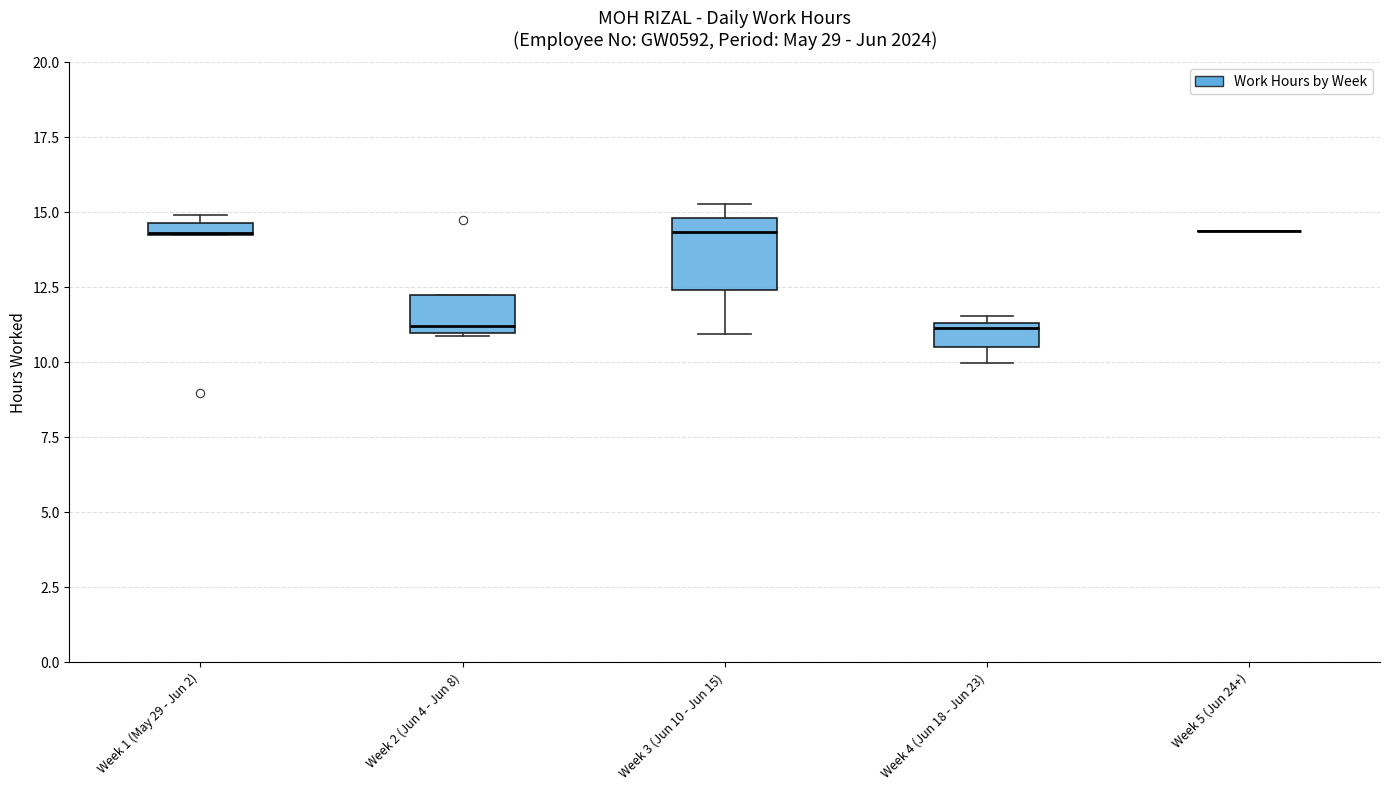

Where is the upper edge of the box for Week 1 (May 29 - Jun 2) on the y-axis? The values are not printed on the chart, so give them approximately, as read against the axis.

14.5